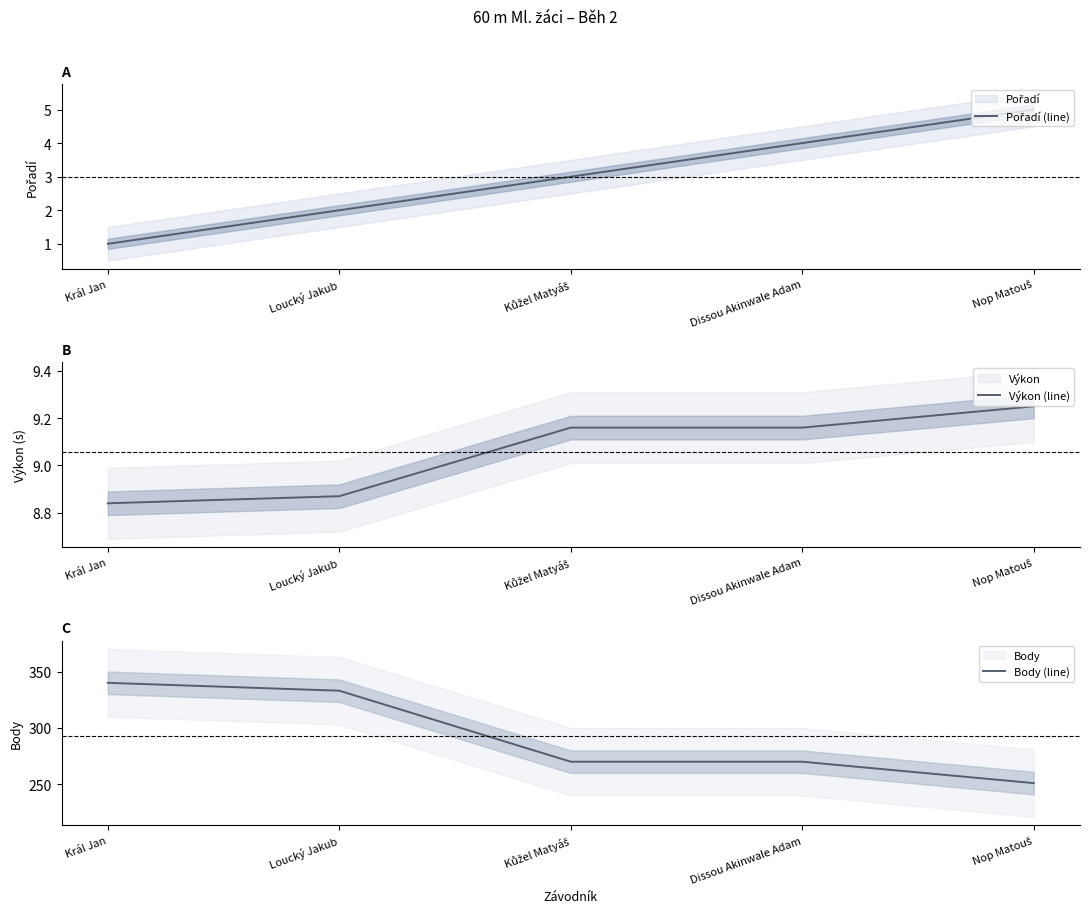

What is the total value across all series at Dissou Akinwale Adam?

283.2